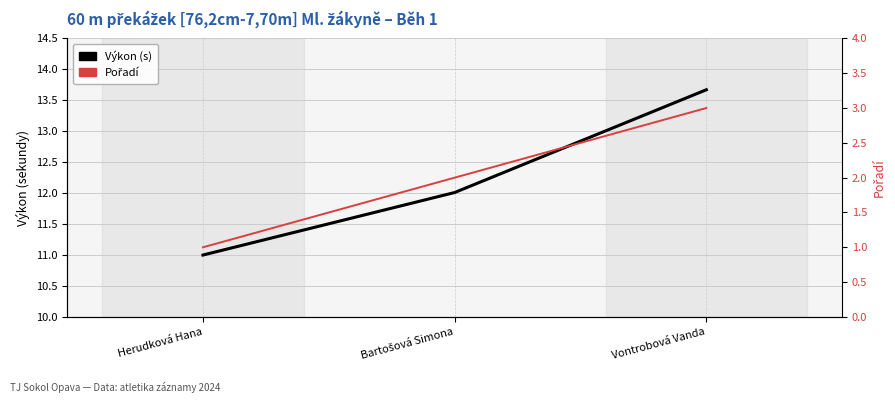

What is the label of the 2nd point from the right?

Bartošová Simona